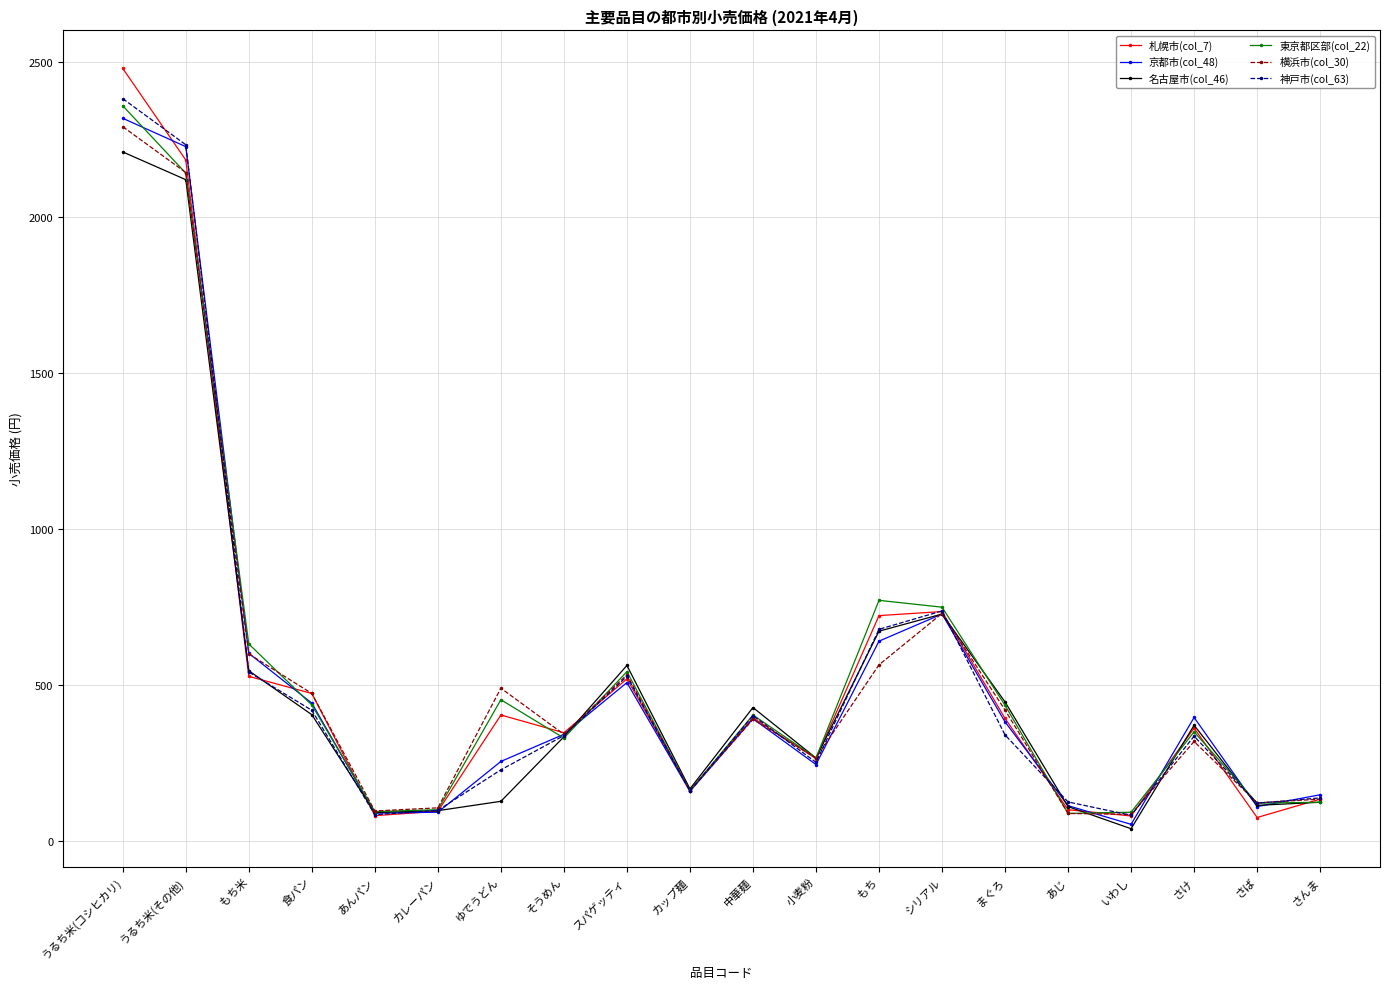

At which category does 横浜市(col_30) reach its first local peak?

ゆでうどん